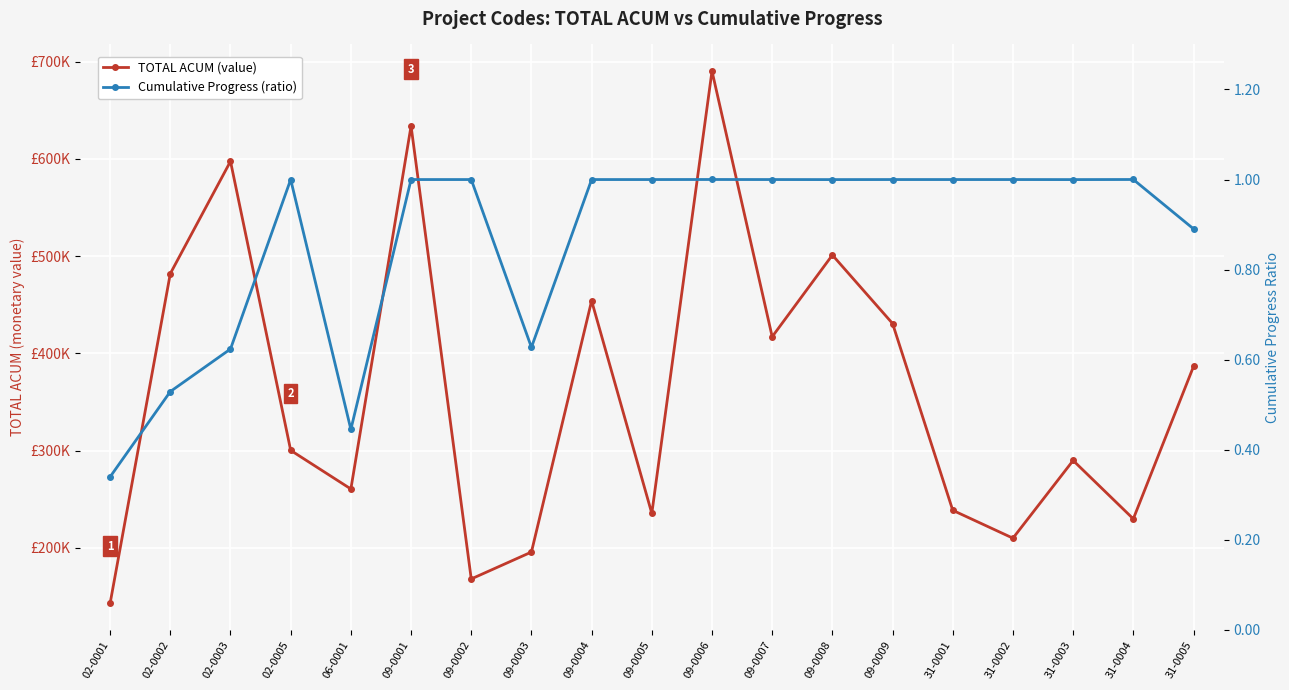

Reading left to right, what are all the values shown in this chart?

TOTAL ACUM (value): 142992.4	482050.6	597507.9	300248.6	260536.5	633857.7	168007.8	195678.0	454082.7	235419.3	690352.0	417109.2	501126.1	430712.1	238590.6	209937.4	289843.7	229807.7	386499.1
Cumulative Progress (ratio): 0.3	0.5	0.6	1.0	0.4	1.0	1.0	0.6	1.0	1.0	1.0	1.0	1.0	1.0	1.0	1.0	1.0	1.0	0.9